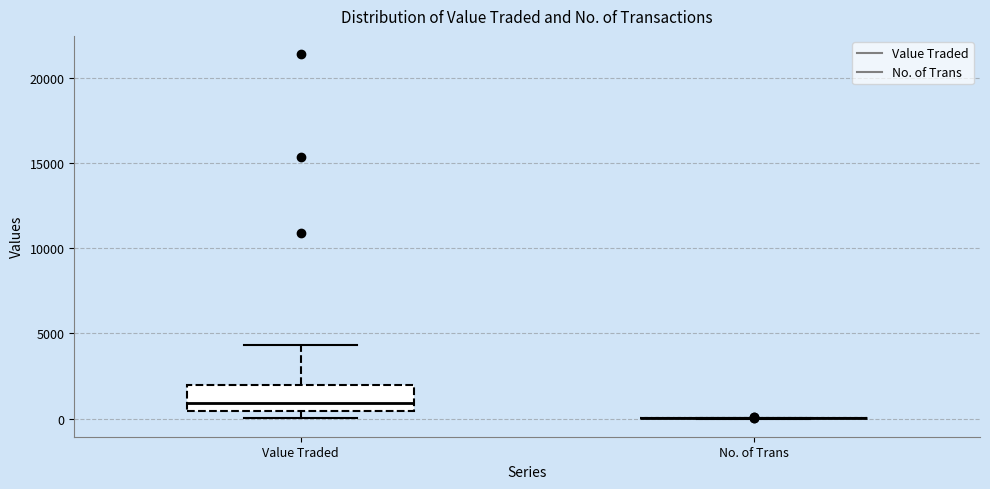

Comparing the boxes themselves (not the whiskers), which one is the tallest?

Value Traded